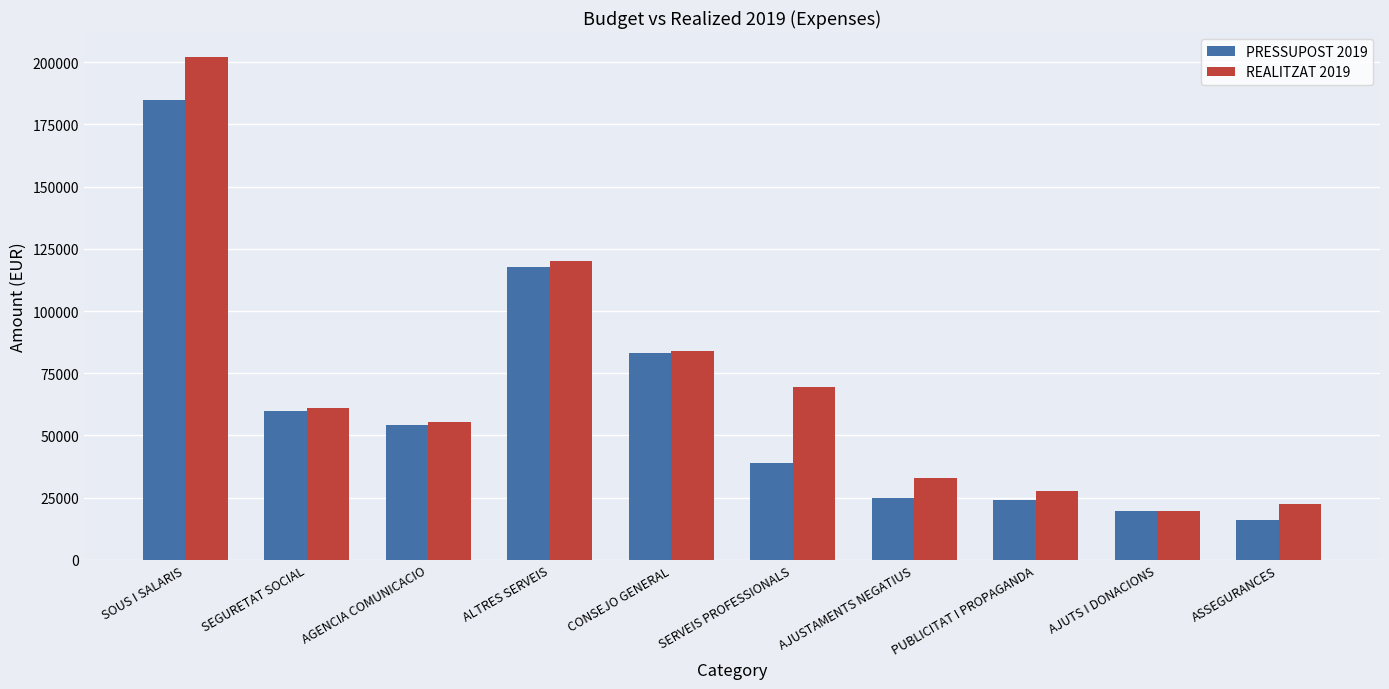

What is the label of the 5th bar from the left?

CONSEJO GENERAL